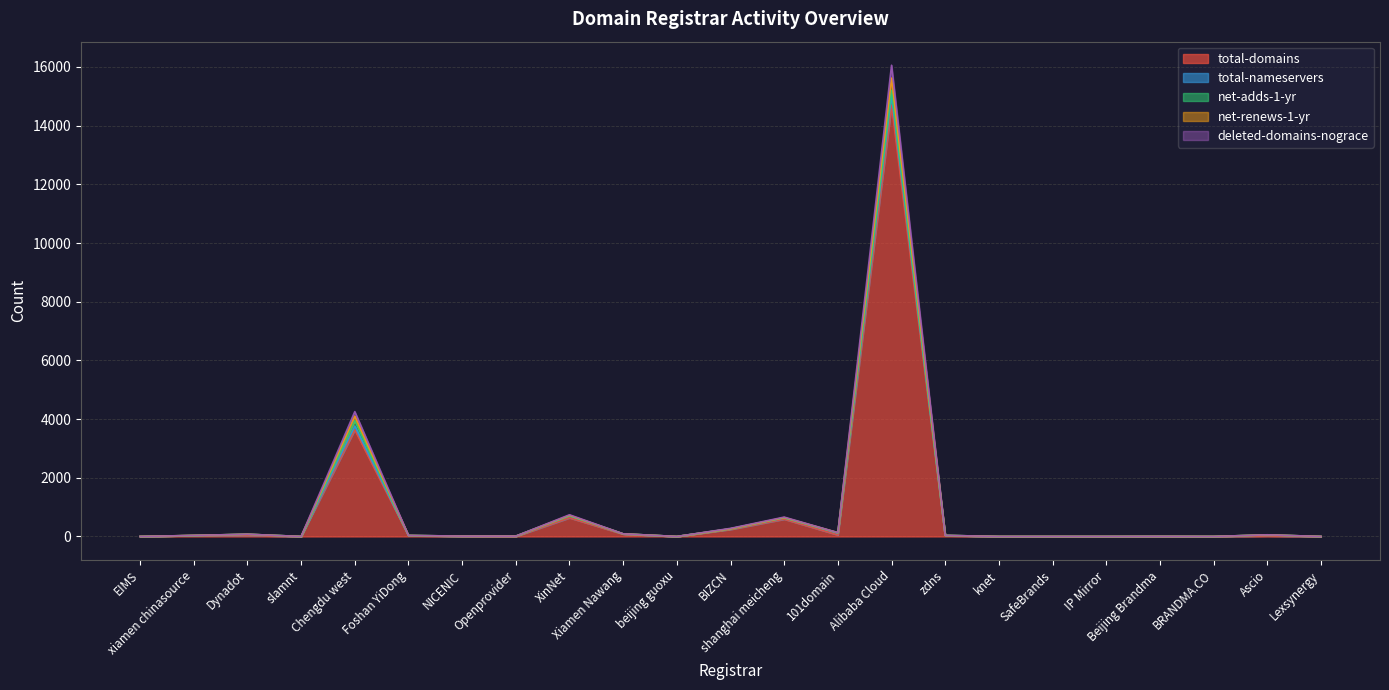

True or false: total-domains and net-renews-1-yr intersect in this chart.

False